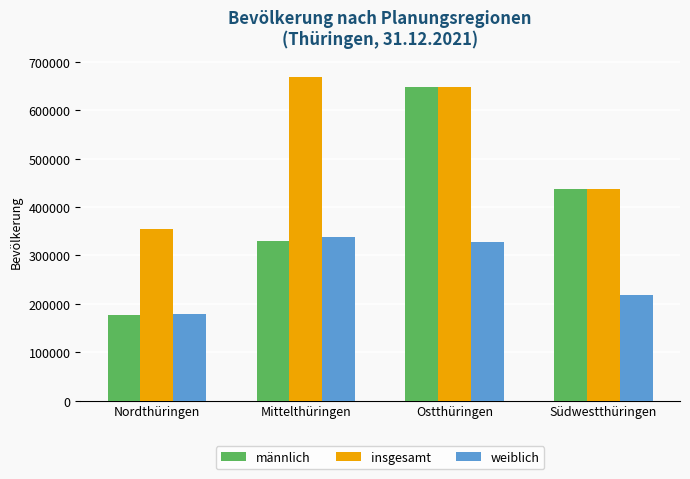

How many distinct data groups are displayed?

3